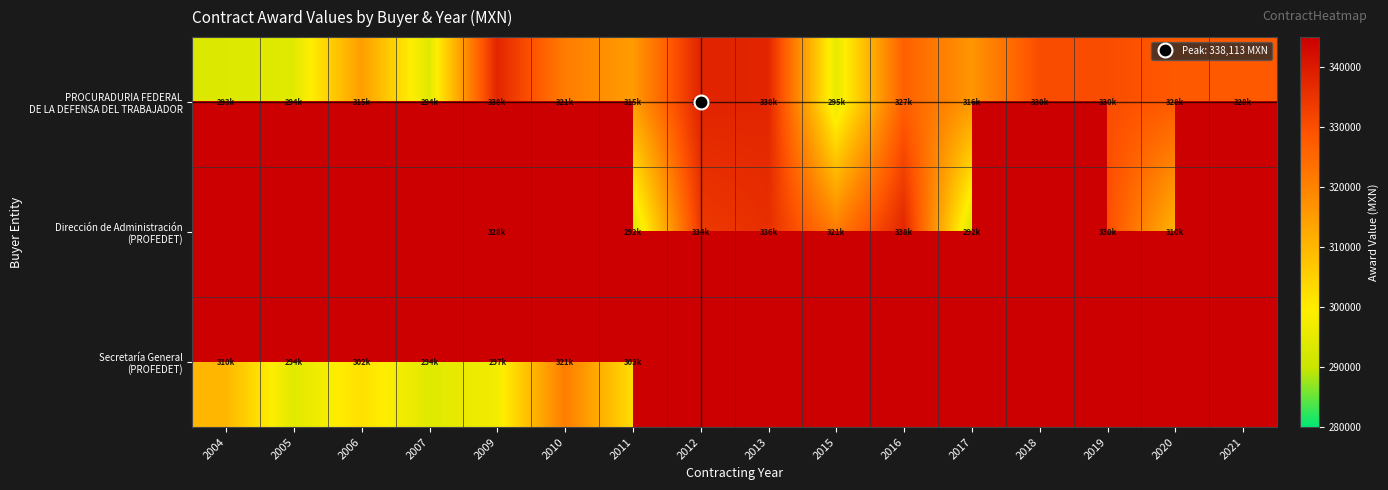

True or false: PROCURADURIA FEDERAL DE LA DEFENSA DEL TRABAJADOR has a value of 125447.7 at 2009.

False